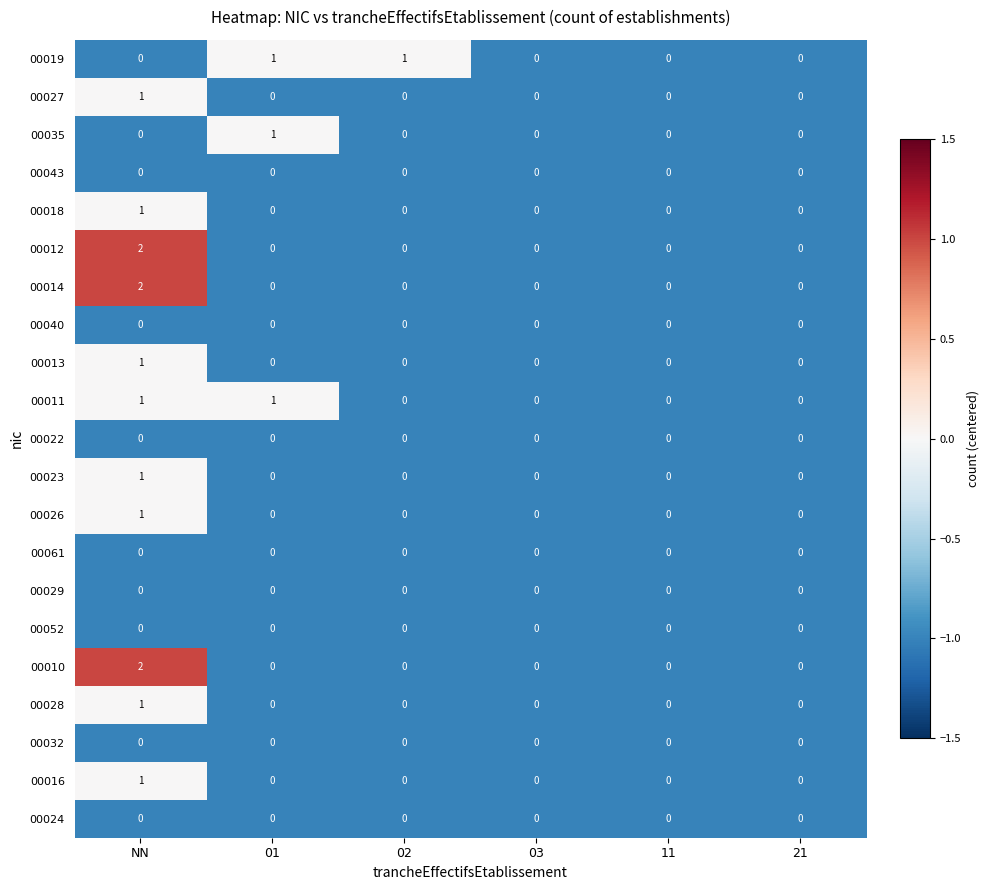

Count the 00023 values in the range 0 to 1.

6